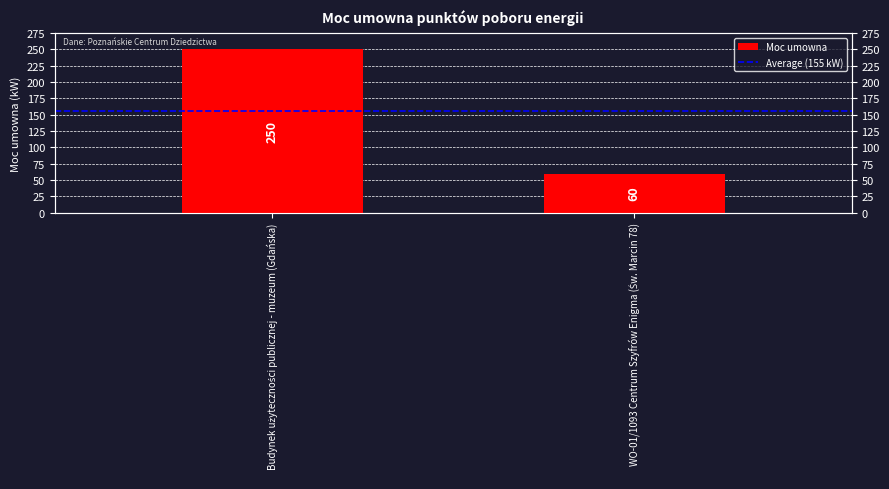

Between Budynek użyteczności publicznej - muzeum (Gdańska) and WO-01/1093 Centrum Szyfrów Enigma (Św. Marcin 78), which series saw the biggest shift?

Moc umowna